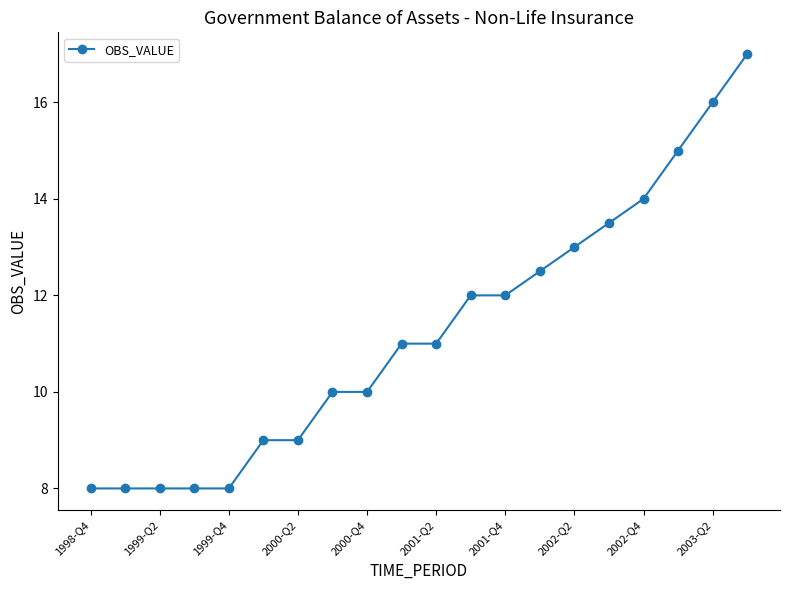

What is the value of the 15th point from the left?

13.0